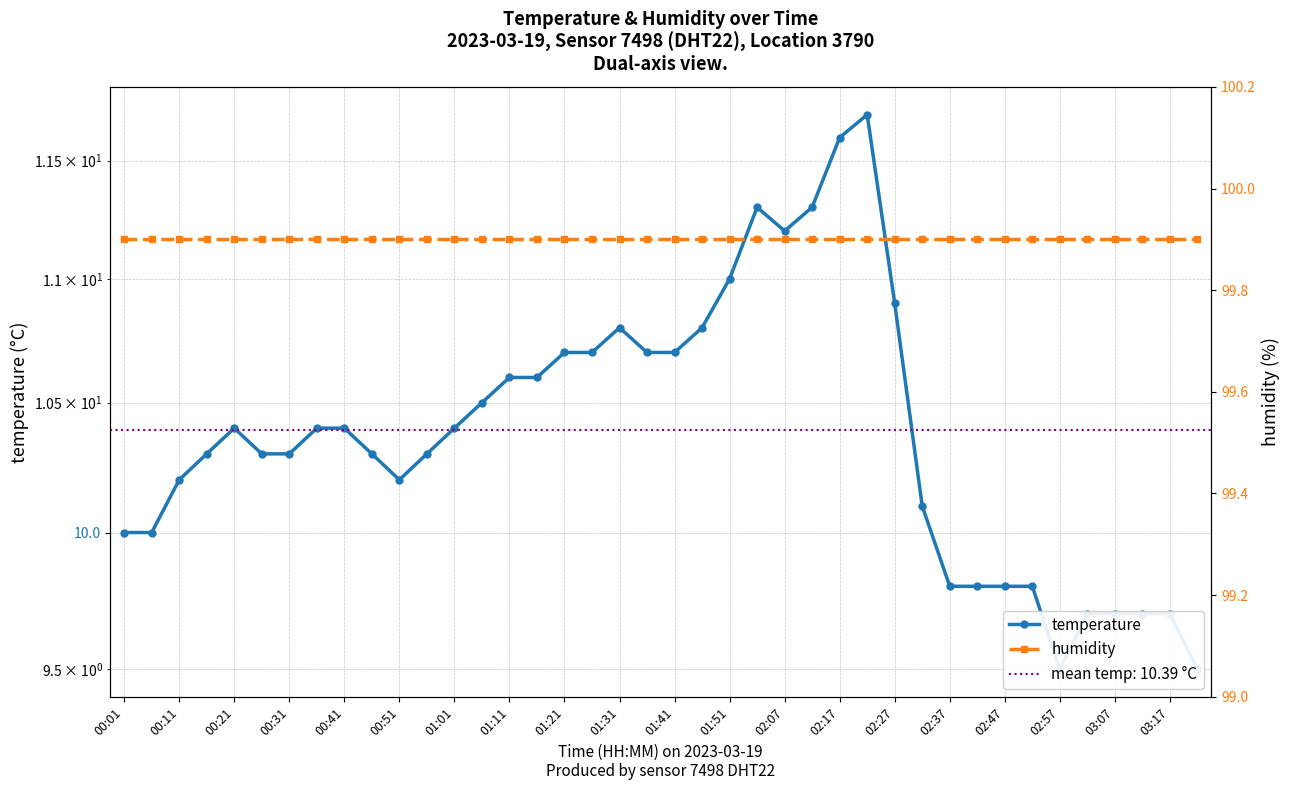

List the series in order of their peak value, lowest first.

temperature, humidity